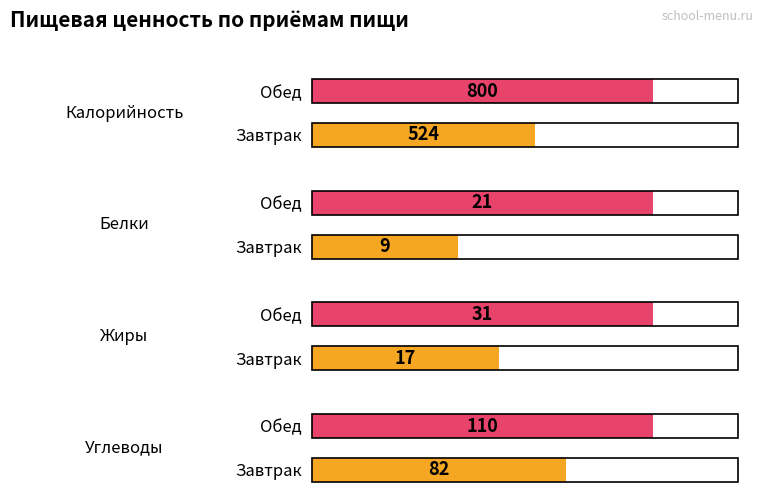

Count the number of data series in this chart.

4